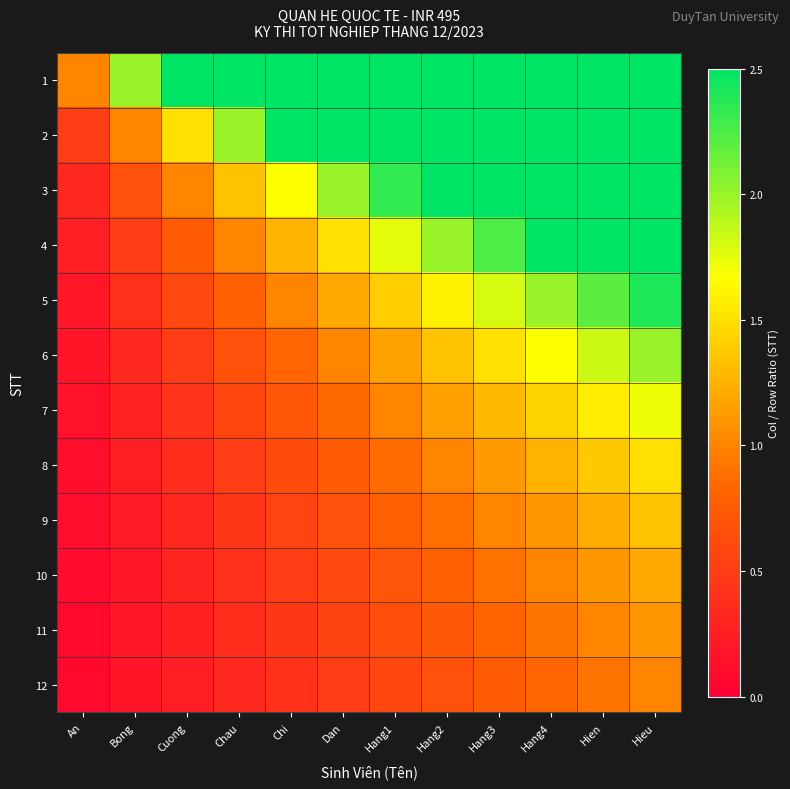

How many data points does each series have?

12